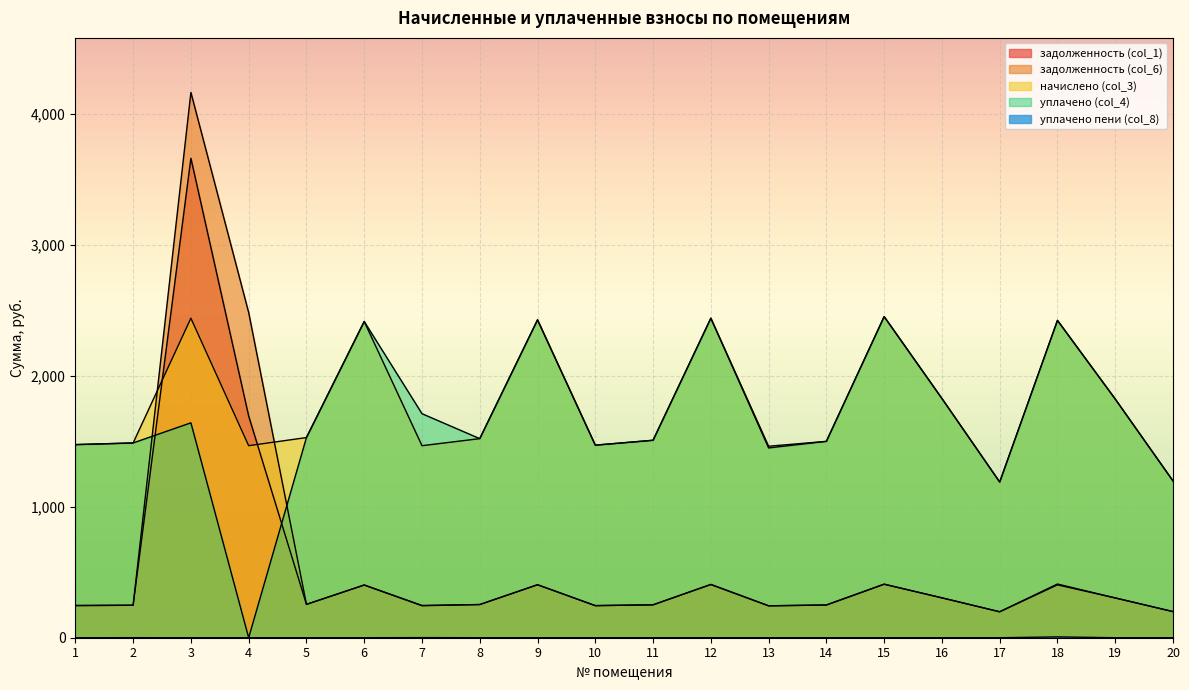

Reading left to right, what are all the values shown in this chart?

задолженность (col_1): 245.6	247.7	3659.4	1691.9	254.6	402.3	244.3	253.2	404.3	244.9	251.2	406.4	243.6	249.8	408.5	304.3	198.0	409.9	303.6	199.4
задолженность (col_6): 245.6	248.1	4161.7	2481.5	254.6	402.3	246.2	253.2	404.3	244.9	251.2	406.4	243.6	249.8	408.5	304.3	198.0	403.6	303.6	199.4
начислено (col_3): 1473.8	1486.3	2438.5	1465.6	1527.7	2413.6	1465.6	1519.4	2426.0	1469.7	1507.0	2438.5	1461.4	1498.7	2450.9	1825.7	1188.2	2421.9	1821.6	1196.5
уплачено (col_4): 1473.8	1486.4	1640.0	0.0	1527.7	2413.6	1709.8	1519.4	2426.0	1469.7	1507.0	2438.5	1448.6	1498.7	2450.9	1825.7	1188.2	2421.9	1821.6	1196.5
уплачено пени (col_8): 0.0	0.3	0.0	0.0	0.0	0.0	0.9	0.0	0.0	0.0	0.0	0.0	0.0	0.0	0.0	0.0	0.0	6.2	0.0	0.0